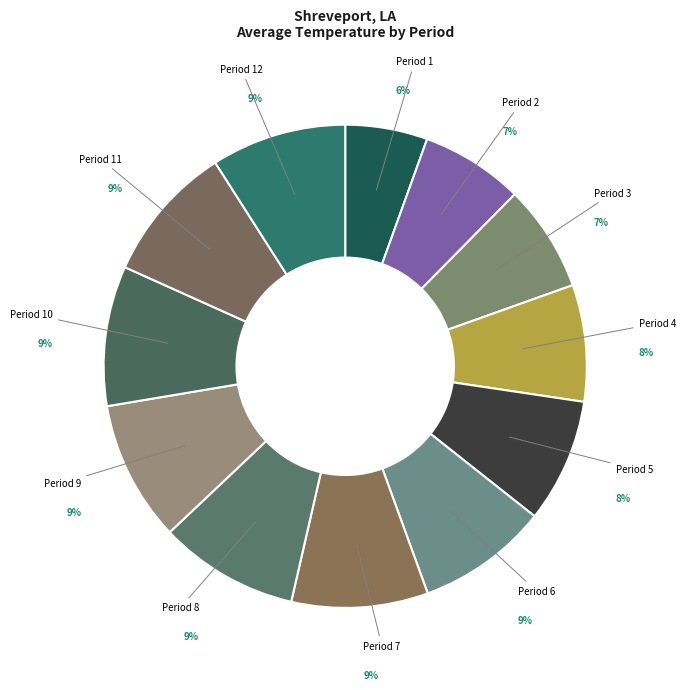

Which has a higher value, Period 3 or Period 11?

Period 11